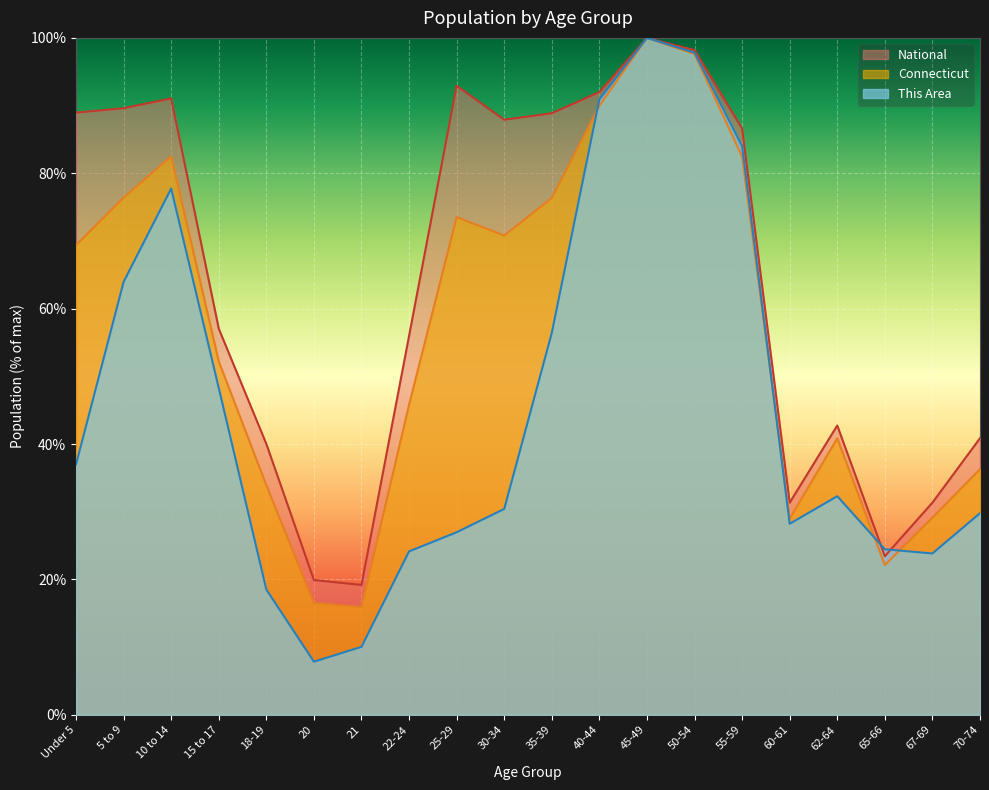

Reading left to right, list all the values displayed in this chart.

This Area: 37.0	63.9	77.7	48.3	18.5	7.8	10.0	24.1	27.0	30.4	56.4	90.9	100.0	97.8	84.0	28.2	32.3	24.5	23.8	29.8
Connecticut: 69.4	76.4	82.5	52.2	33.9	16.5	15.9	45.8	73.5	70.8	76.4	90.0	100.0	97.6	82.5	29.0	40.8	22.1	29.1	36.3
National: 89.0	89.6	91.1	57.0	40.0	19.9	19.2	56.0	92.9	87.9	88.9	92.0	100.0	98.2	86.6	31.3	42.7	23.4	31.3	40.9